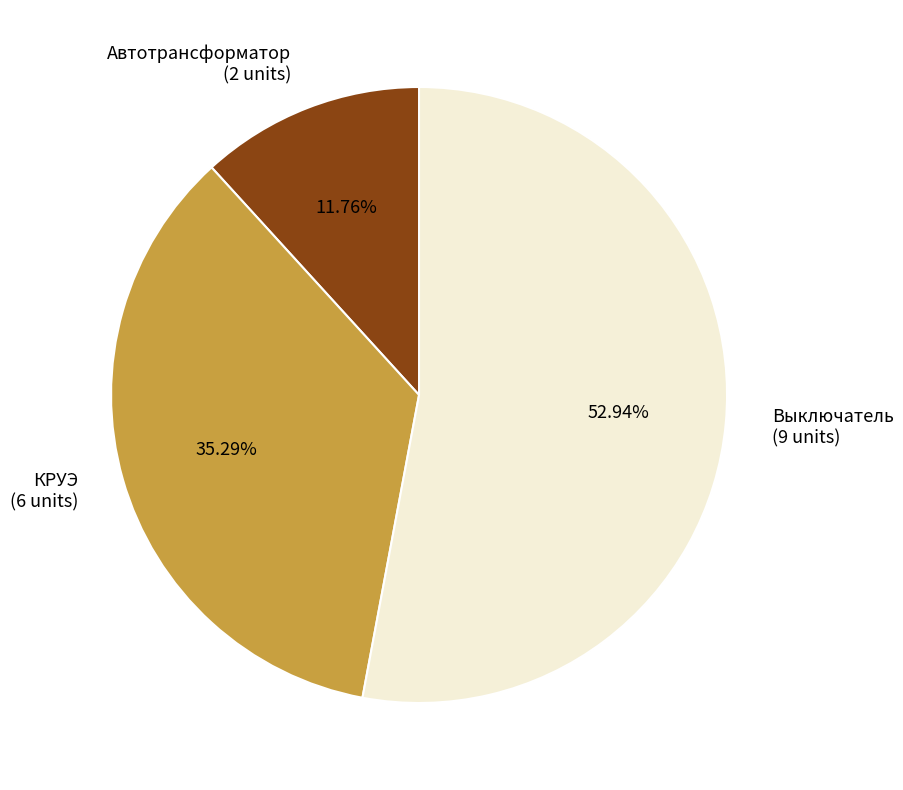

What percentage is the Выключатель slice, to the nearest percent?

53%